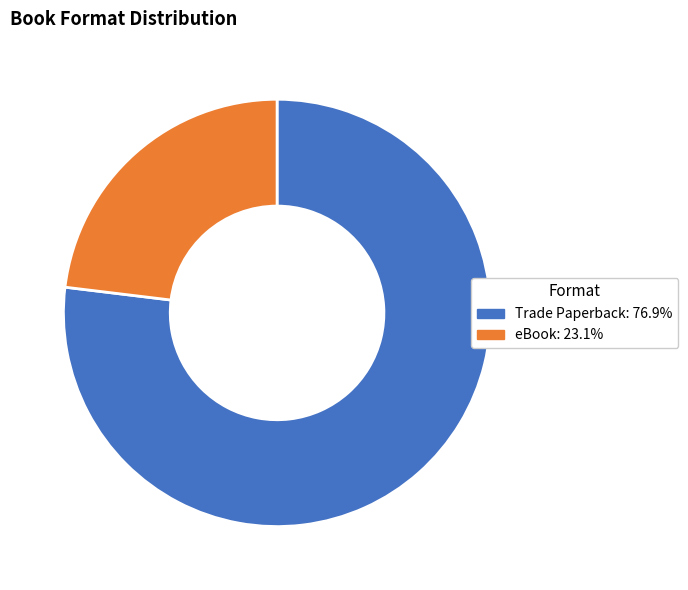

True or false: eBook accounts for 23% of the total.

True